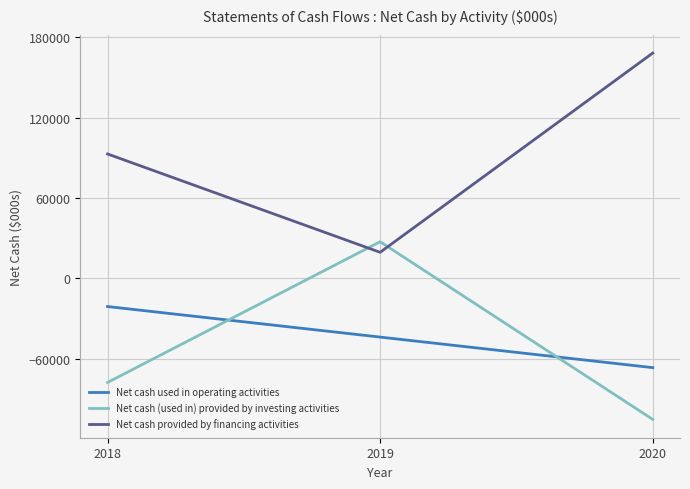

Count the Net cash used in operating activities values in the range -66652 to -21009.

3